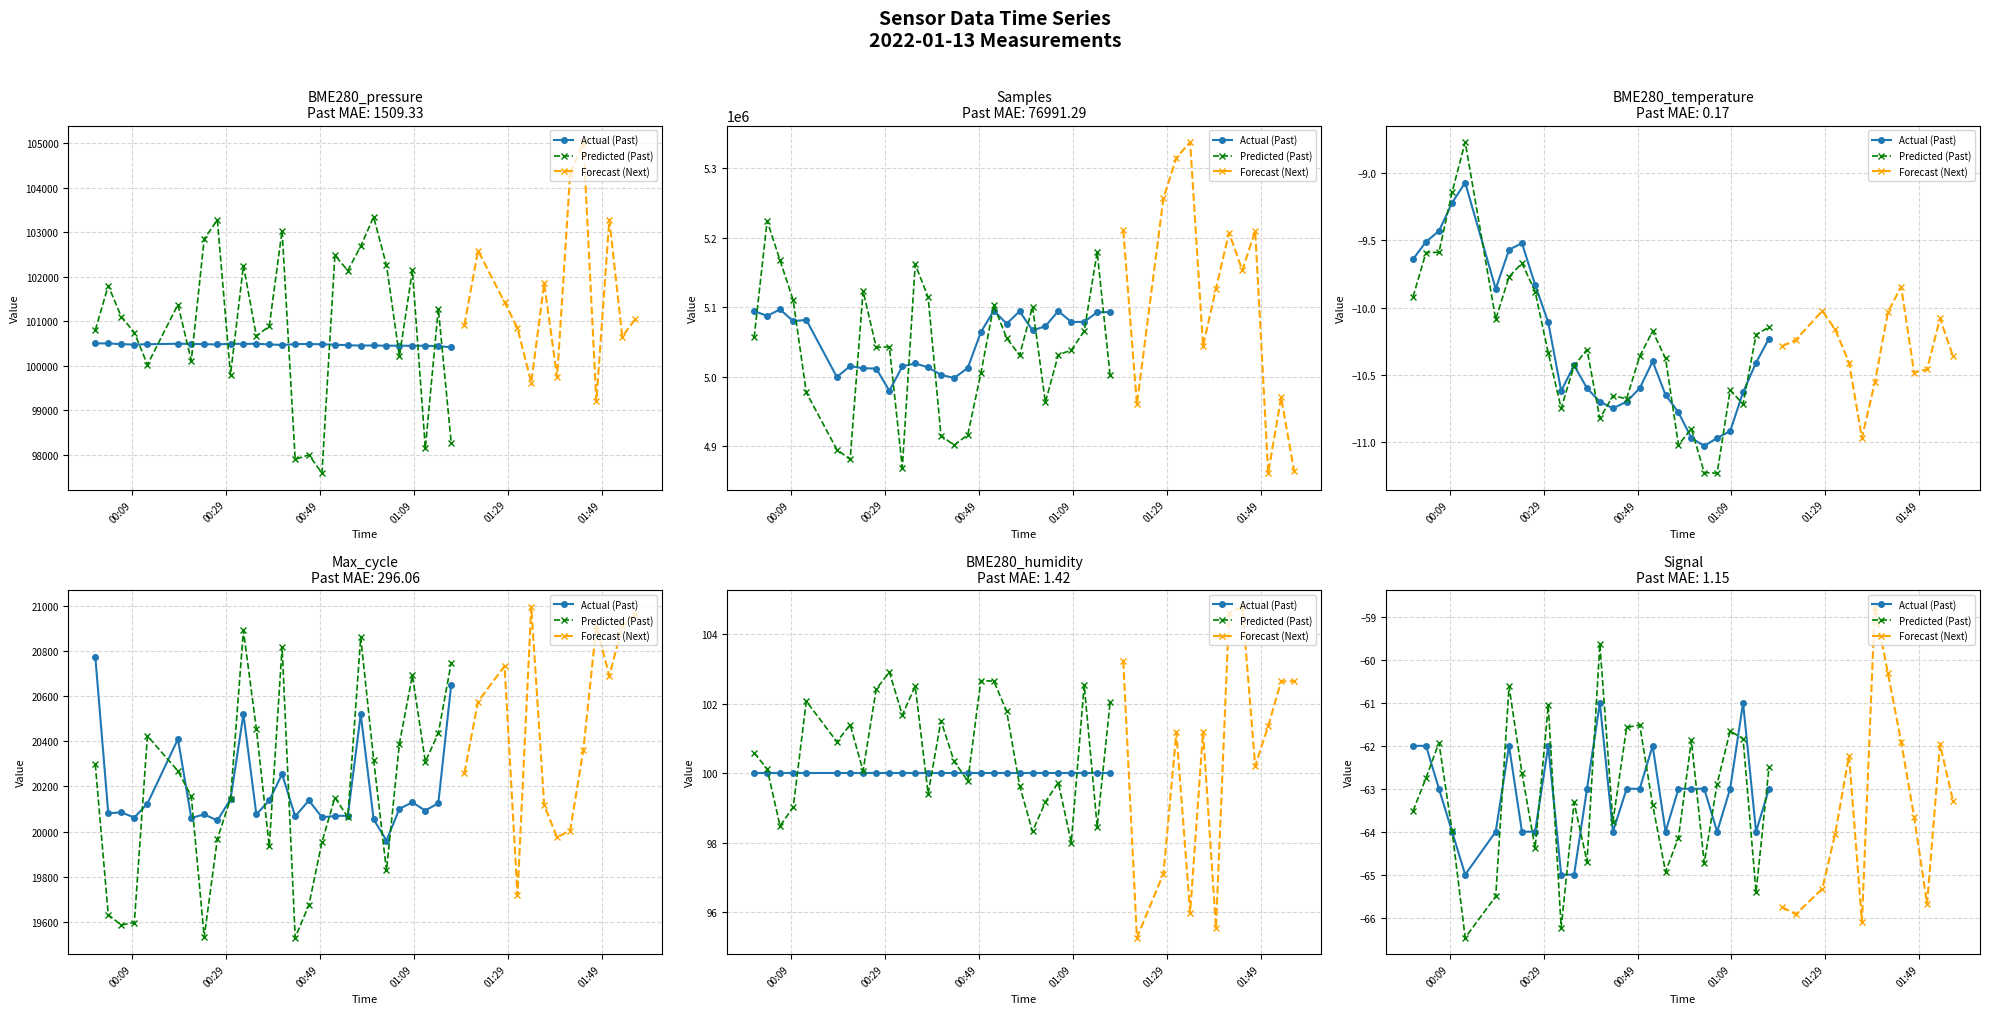

The BME280_pressure series shows 100501.0 at 1. True or false?

True